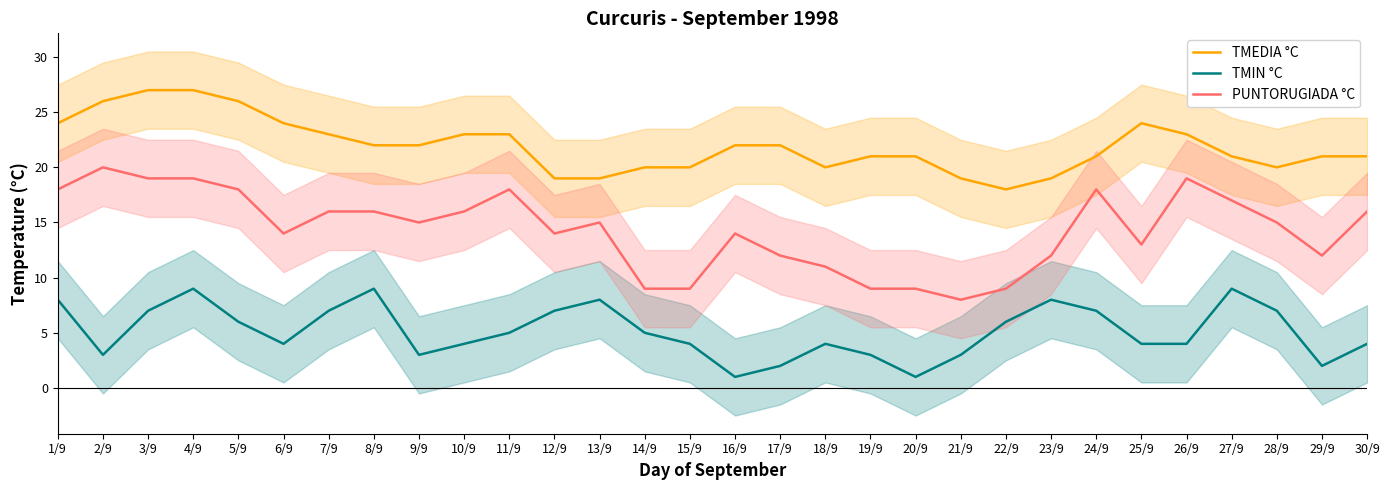

What is the value of the TMEDIA °C point at the 21st from the left?

19